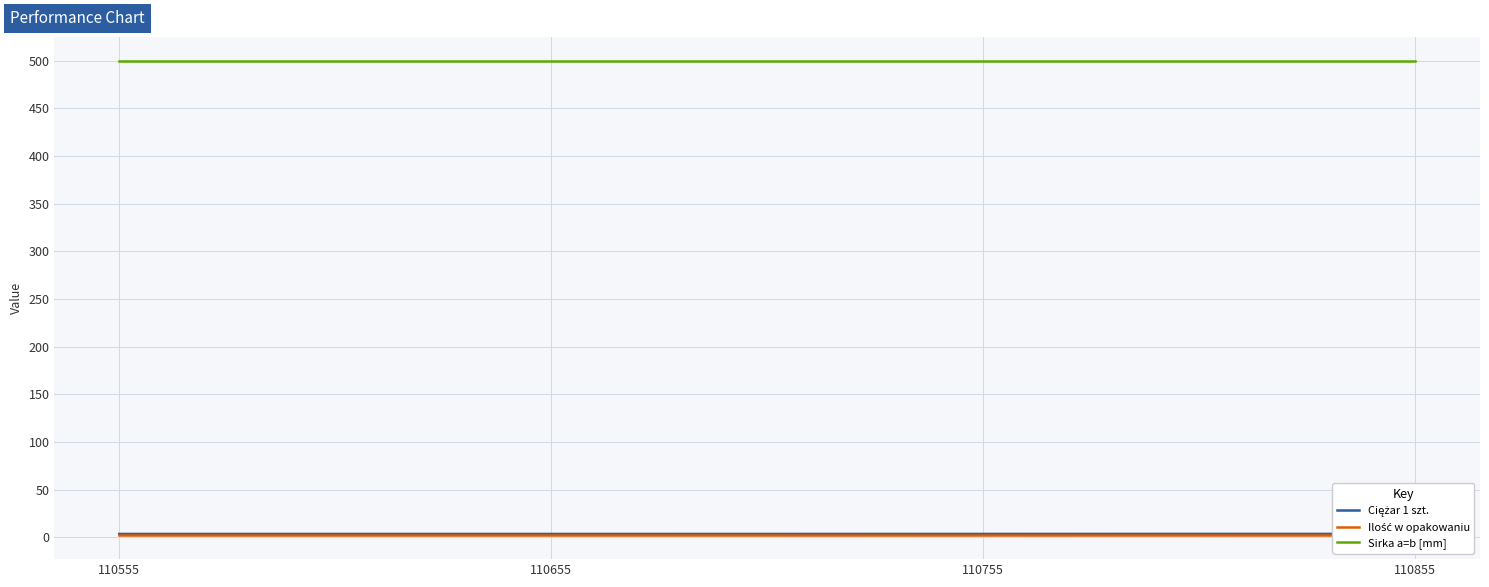

What is the average value of the Ilość w opakowaniu series?

2.0